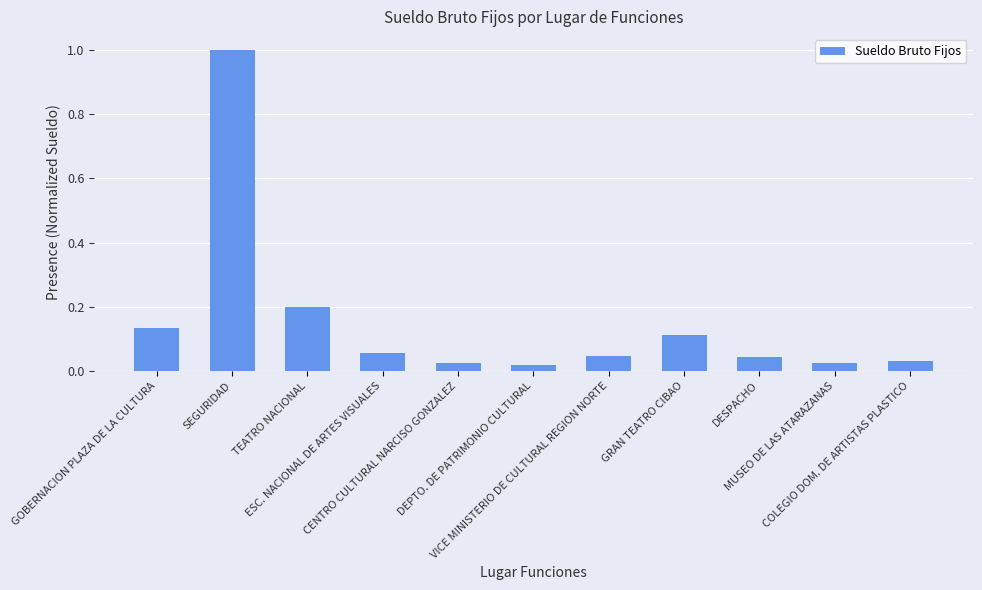

Count the number of categories in the chart.

11